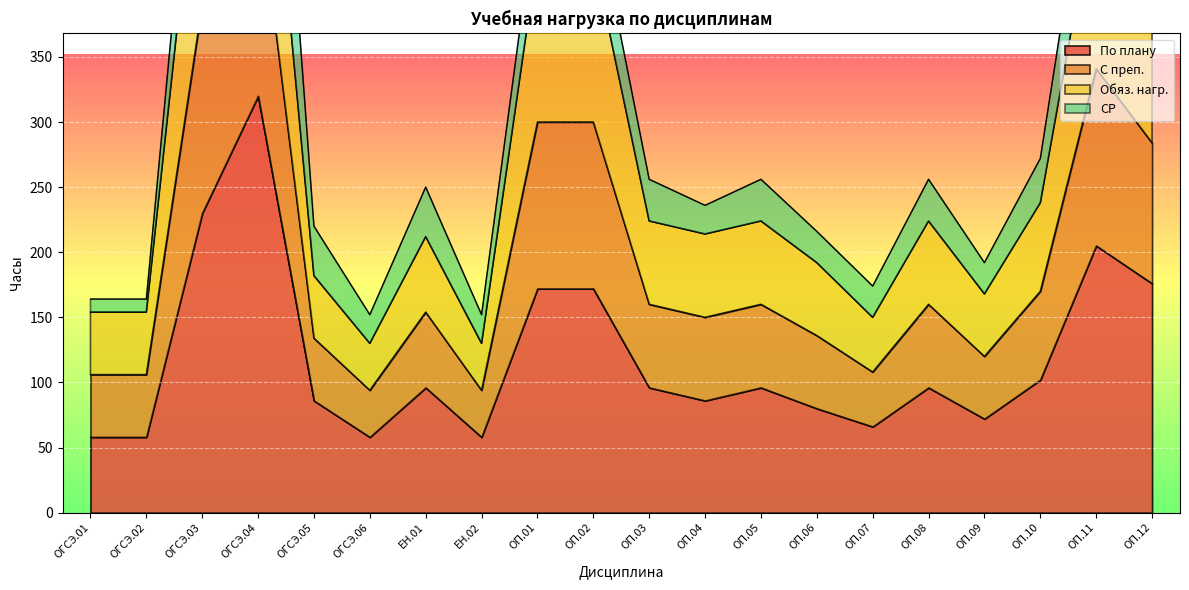

Between ОП.01 and ОП.06, which is larger?

ОП.01